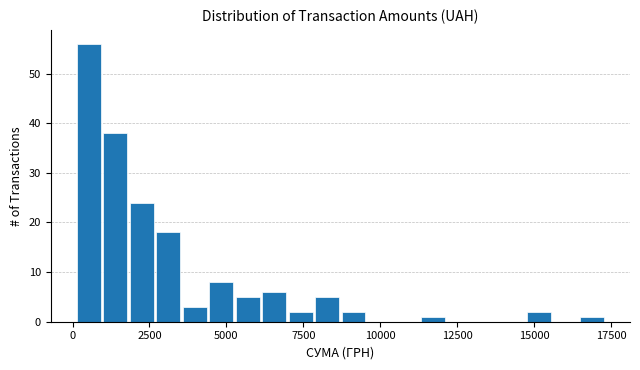

Around what value on the x-axis is the tallest bar? Give the approximate position of its centre, as read against the axis.

500